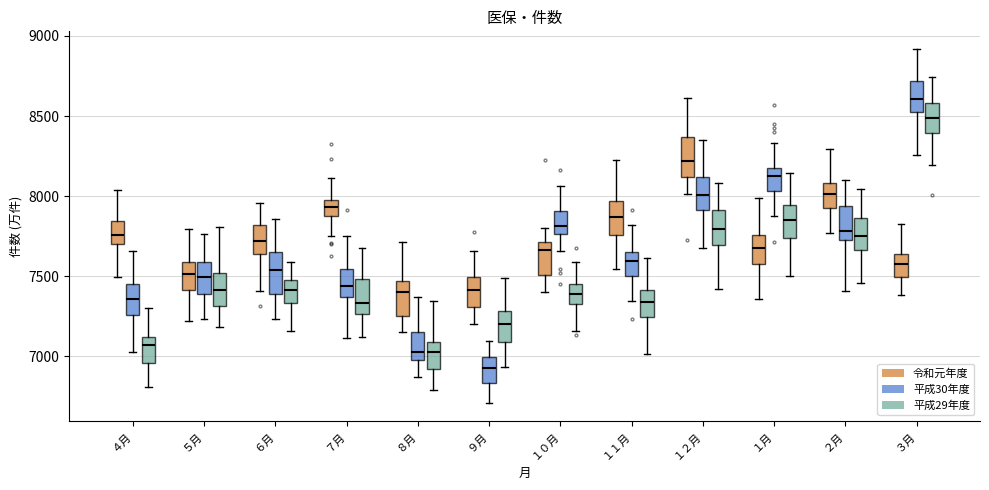

Where does the median line of the box for ４月 (令和元年度) sit on the y-axis? The values are not printed on the chart, so give them approximately, as read against the axis.

7750